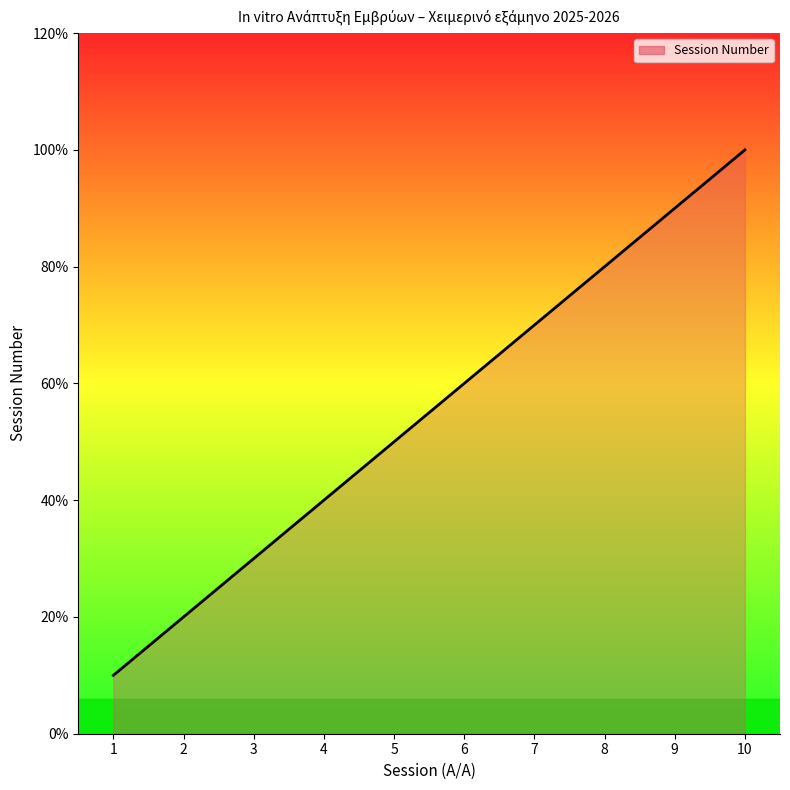

What is the sum of all values?

55